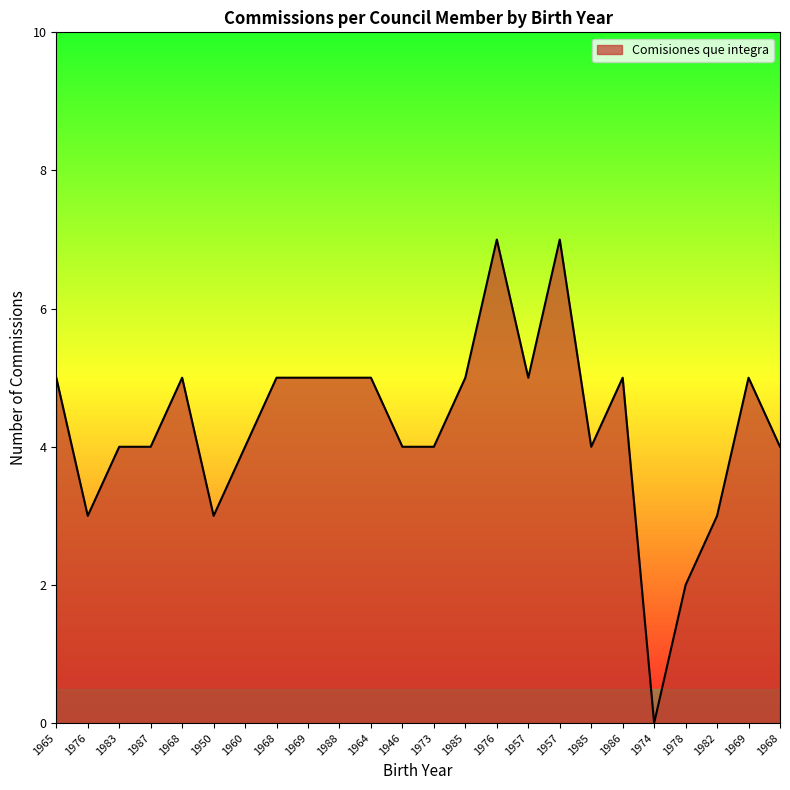

How many lines are shown in the chart?

1